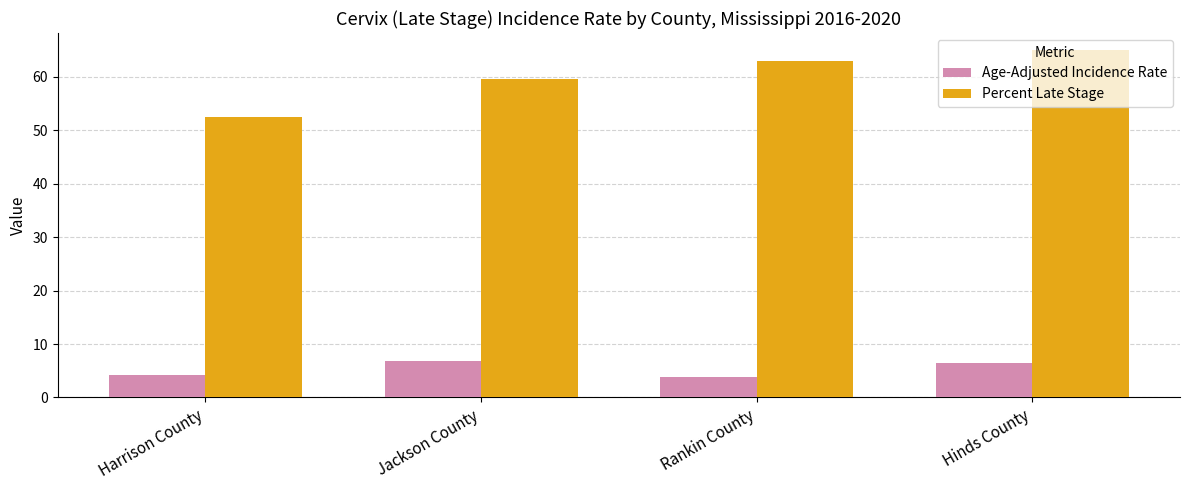

Which series has the largest total across all categories?

Percent Late Stage